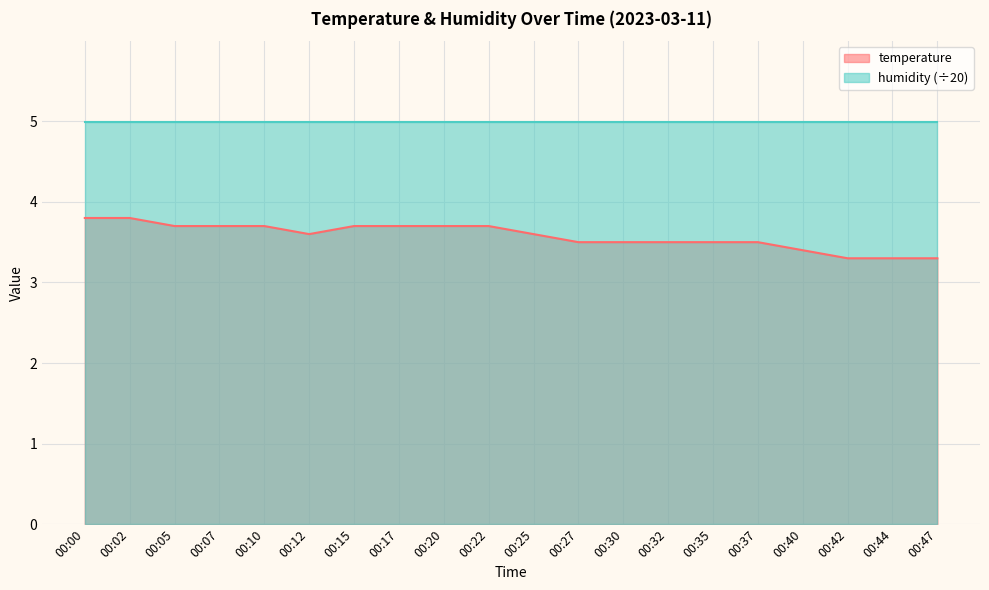

At which category does the chart reach its minimum across all series?

00:42